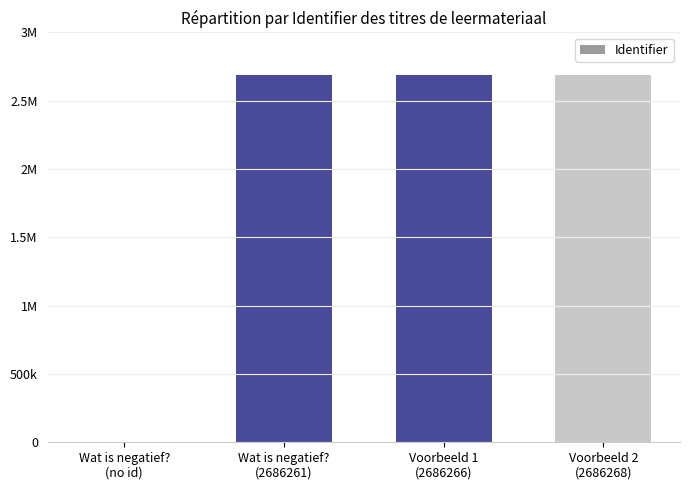

At which category does the chart reach its peak across all series?

Voorbeeld 2
(2686268)